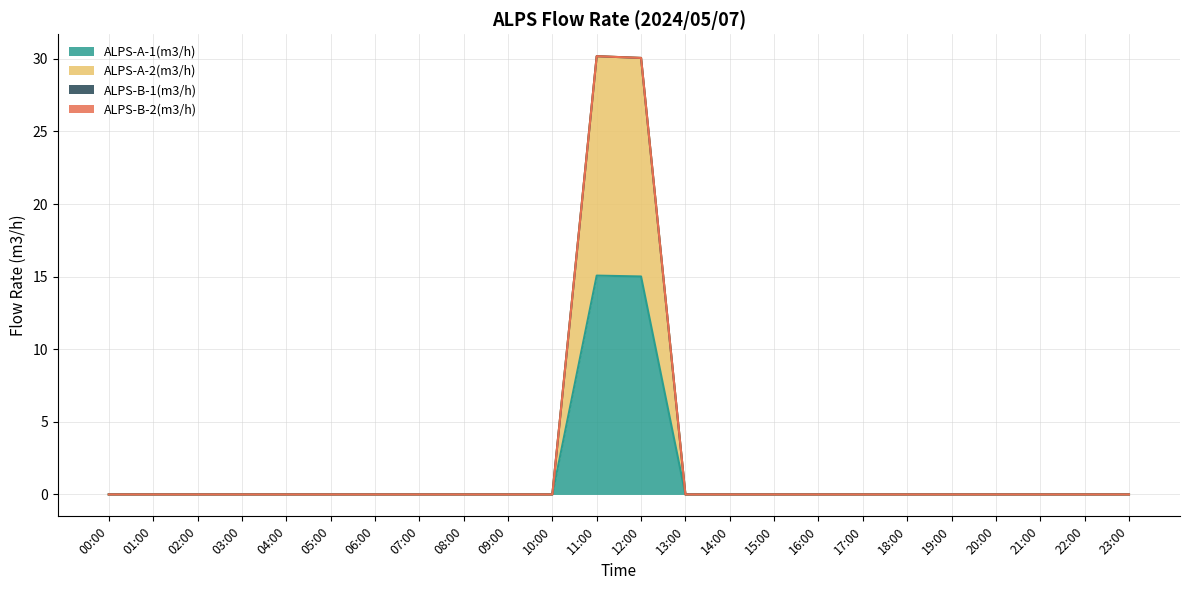

True or false: ALPS-A-2(m3/h) has more than 0 interior local peaks.

True